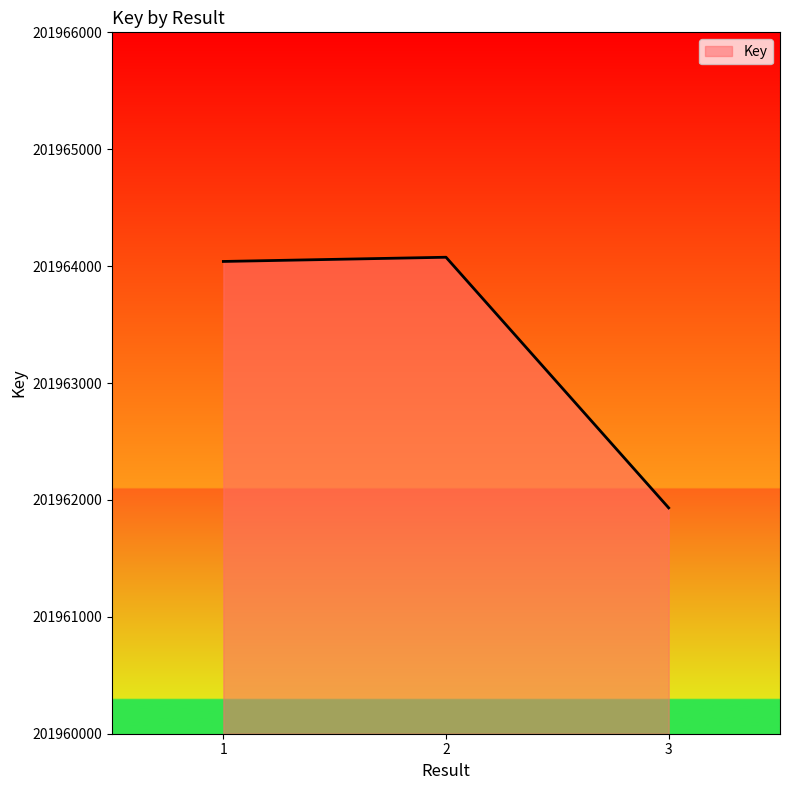

List the labels in order of value, largest first.

2, 2, 1, 3